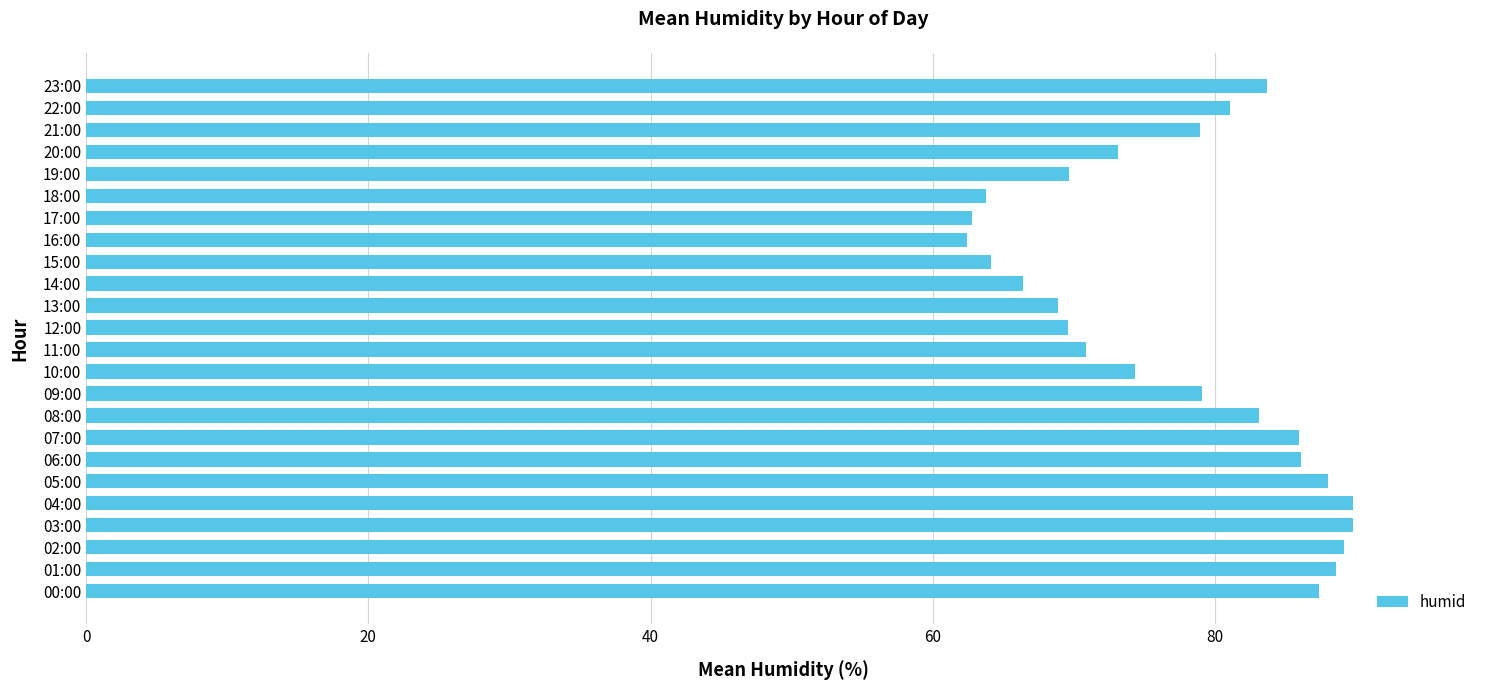

Approximately how many times larger is the value at 23:00 compared to 12:00?

1.2